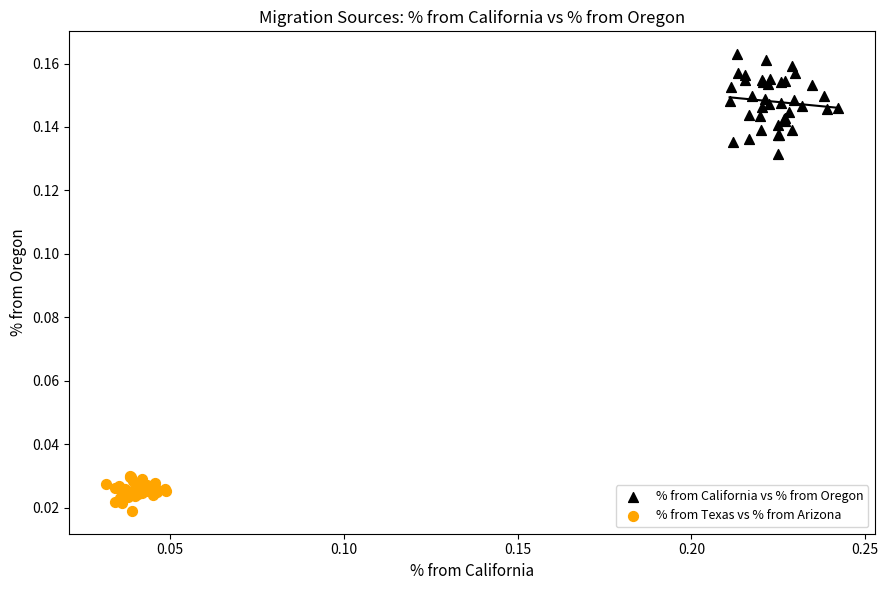

Which series reaches the maximum Y coordinate?

% from California vs % from Oregon